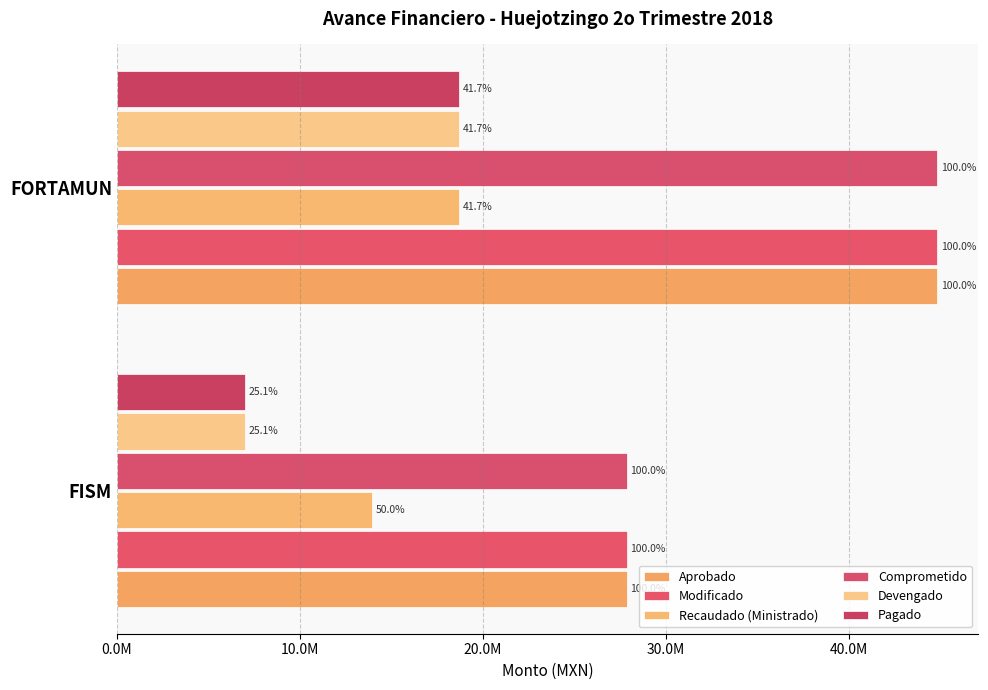

What is the minimum value for Recaudado (Ministrado)?

13928350.0